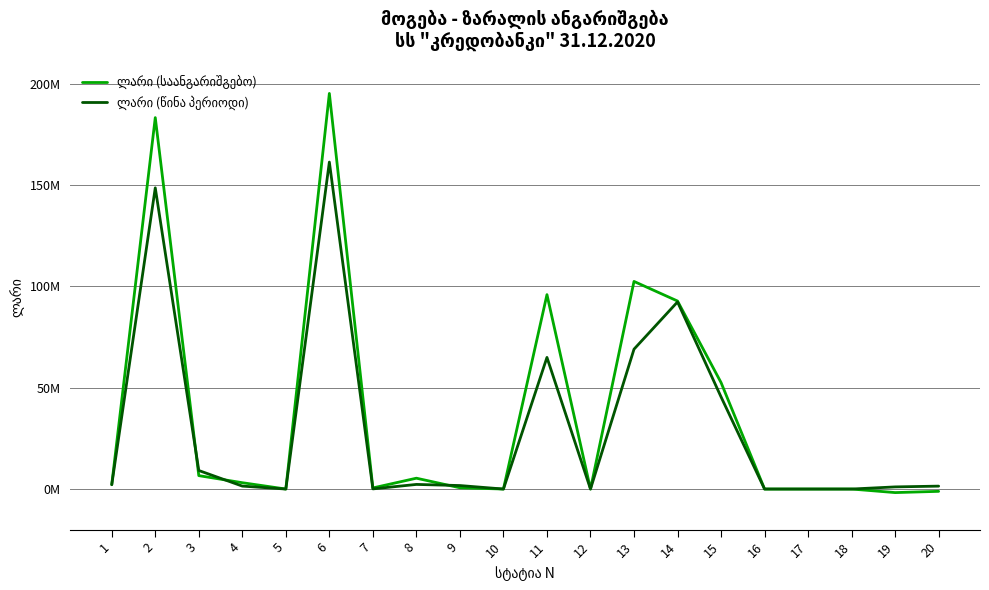

What is the difference between the highest and lowest values at 1?

73091.1